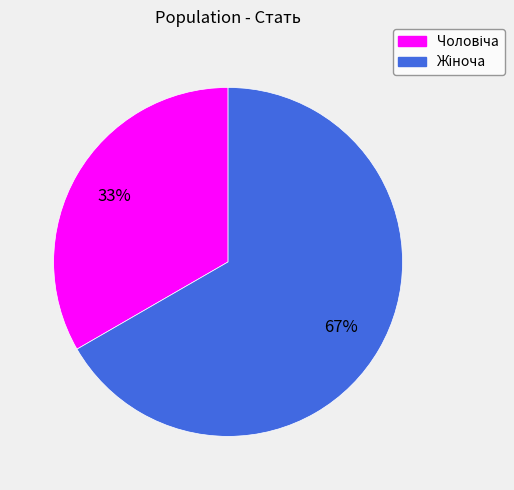

How many segments does this pie chart have?

2